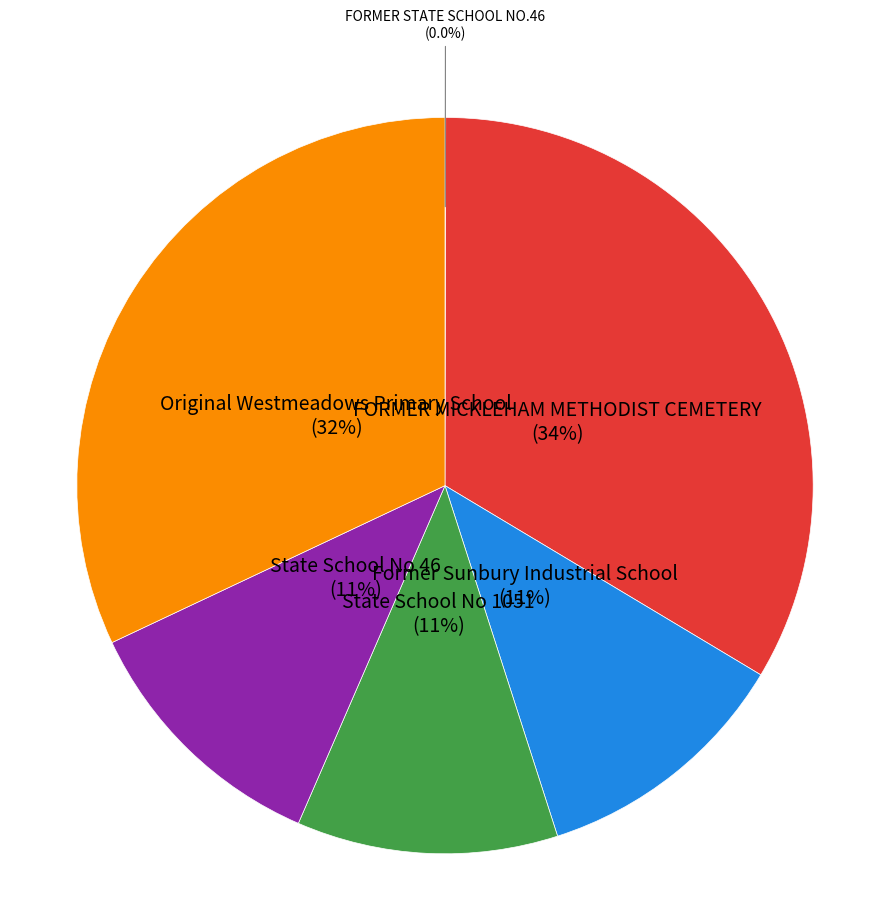

Between FORMER MICKLEHAM METHODIST CEMETERY and State School No 46, which is larger?

FORMER MICKLEHAM METHODIST CEMETERY